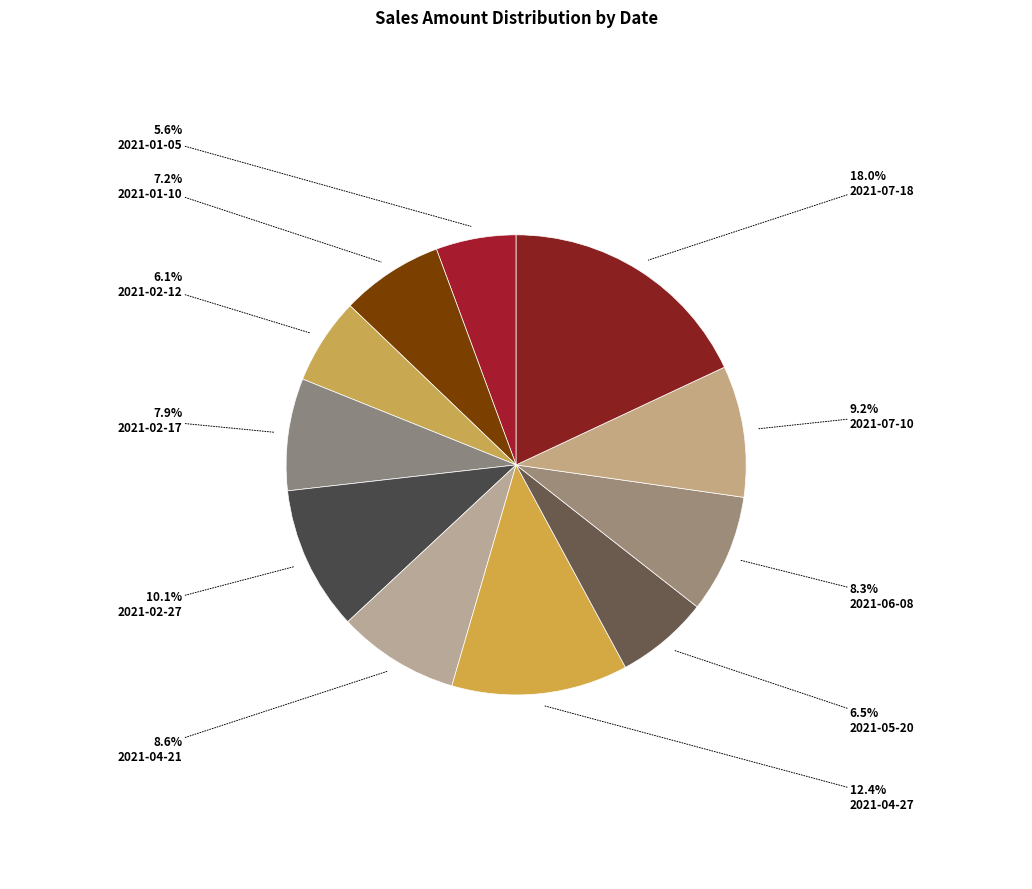

Rank the categories by value from highest to lowest.

2021-07-18, 2021-04-27, 2021-02-27, 2021-07-10, 2021-04-21, 2021-06-08, 2021-02-17, 2021-01-10, 2021-05-20, 2021-02-12, 2021-01-05